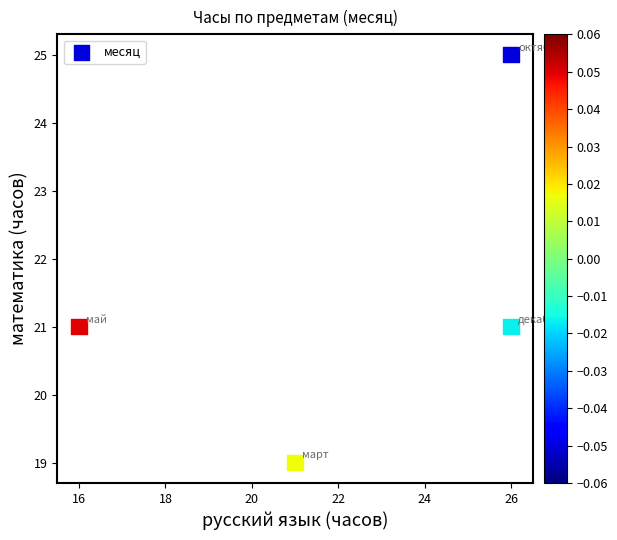

What is the average Y value?

22